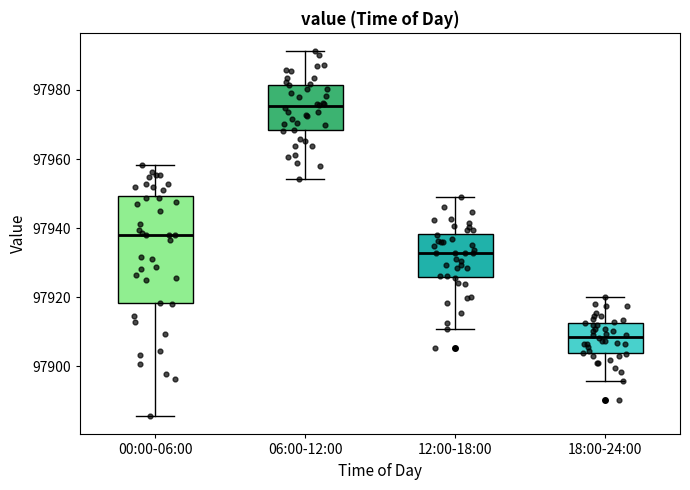

Comparing the boxes themselves (not the whiskers), which one is the tallest?

00:00-06:00